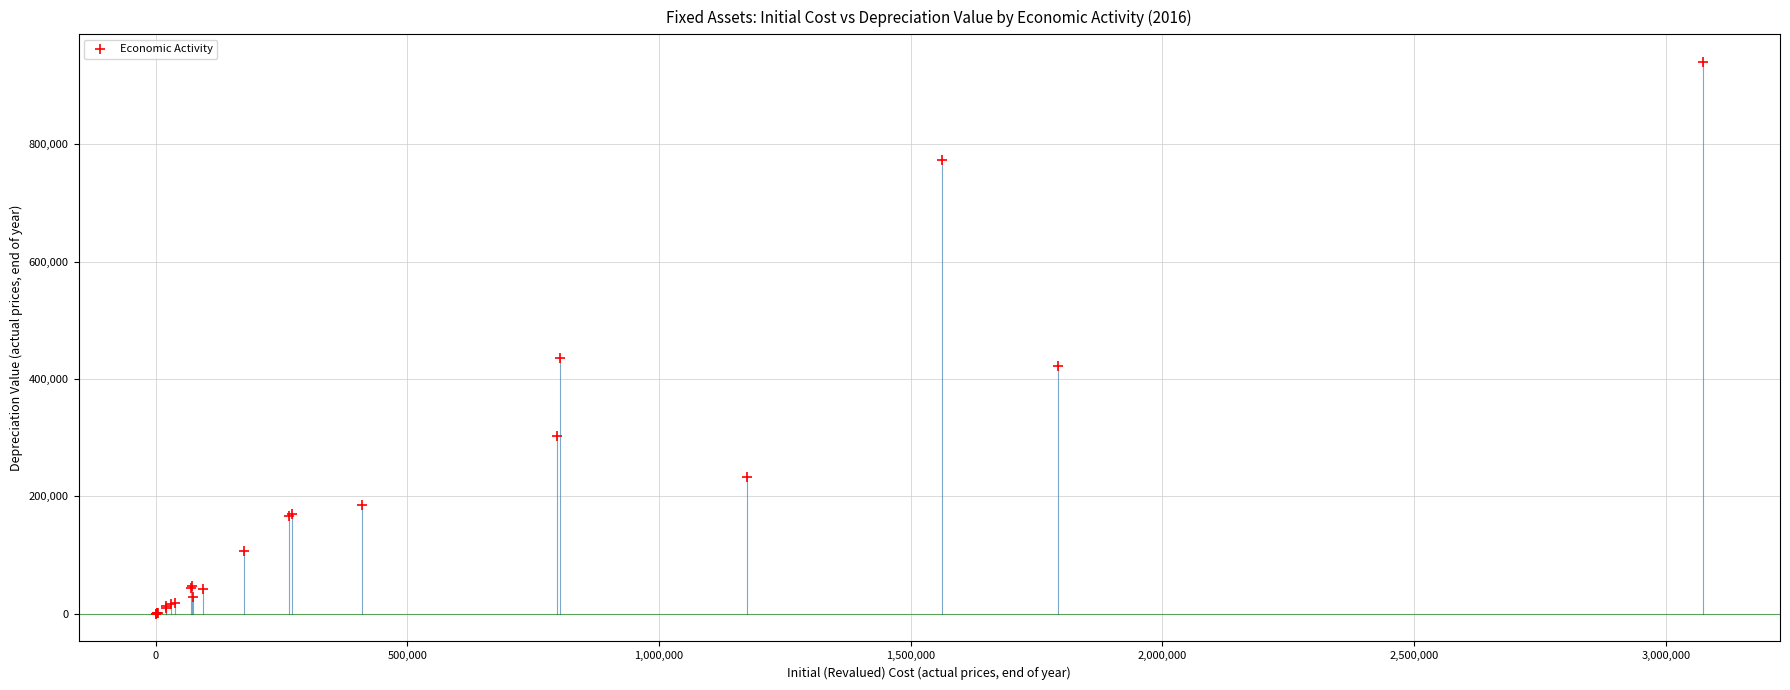

What Y value in the scatter plot is closest to 470107?

435769